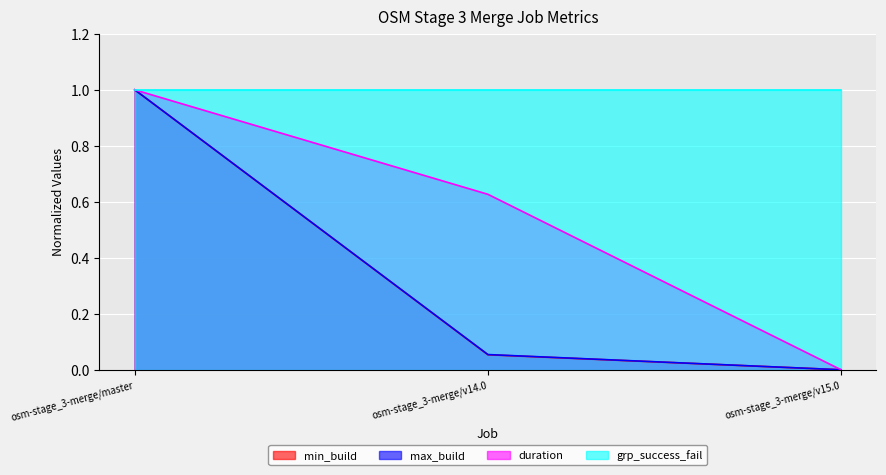

The value of min_build at osm-stage_3-merge/v14.0 is 0.1. True or false?

False